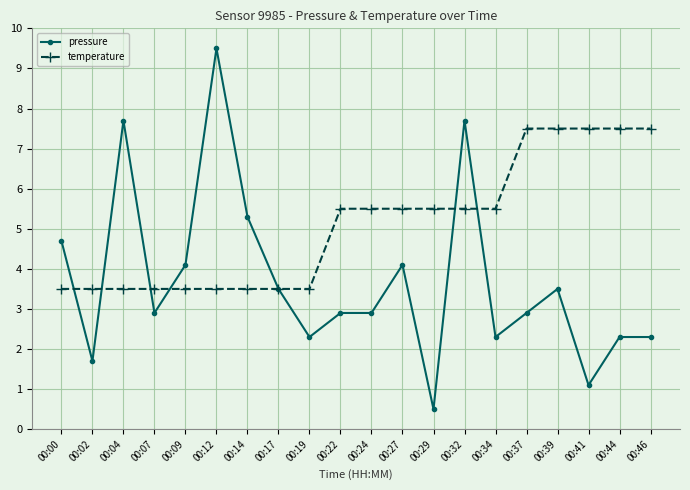

What are all the series names shown in the legend?

pressure, temperature